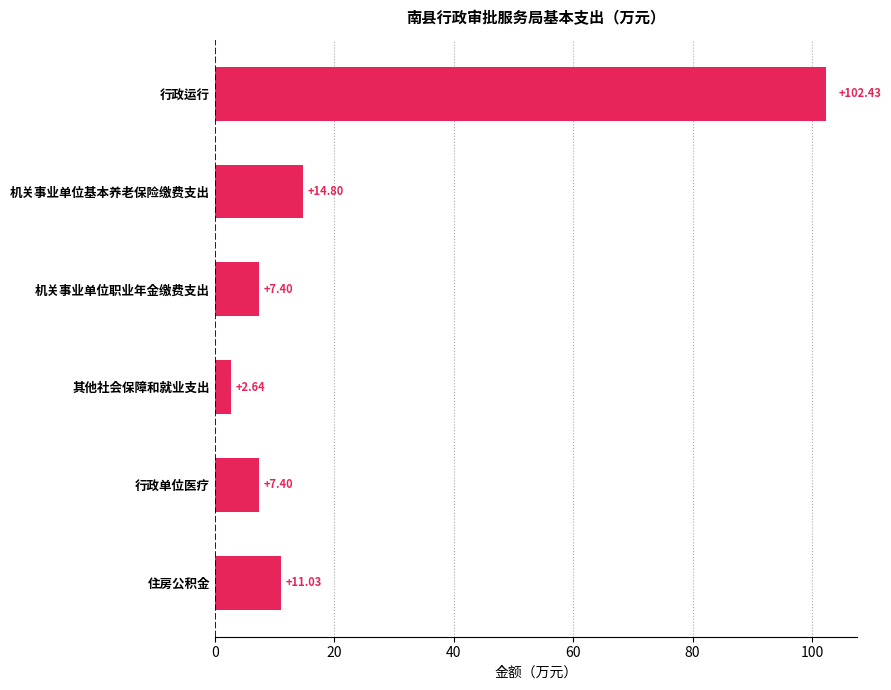

What is the difference between the maximum and minimum values?

99.8